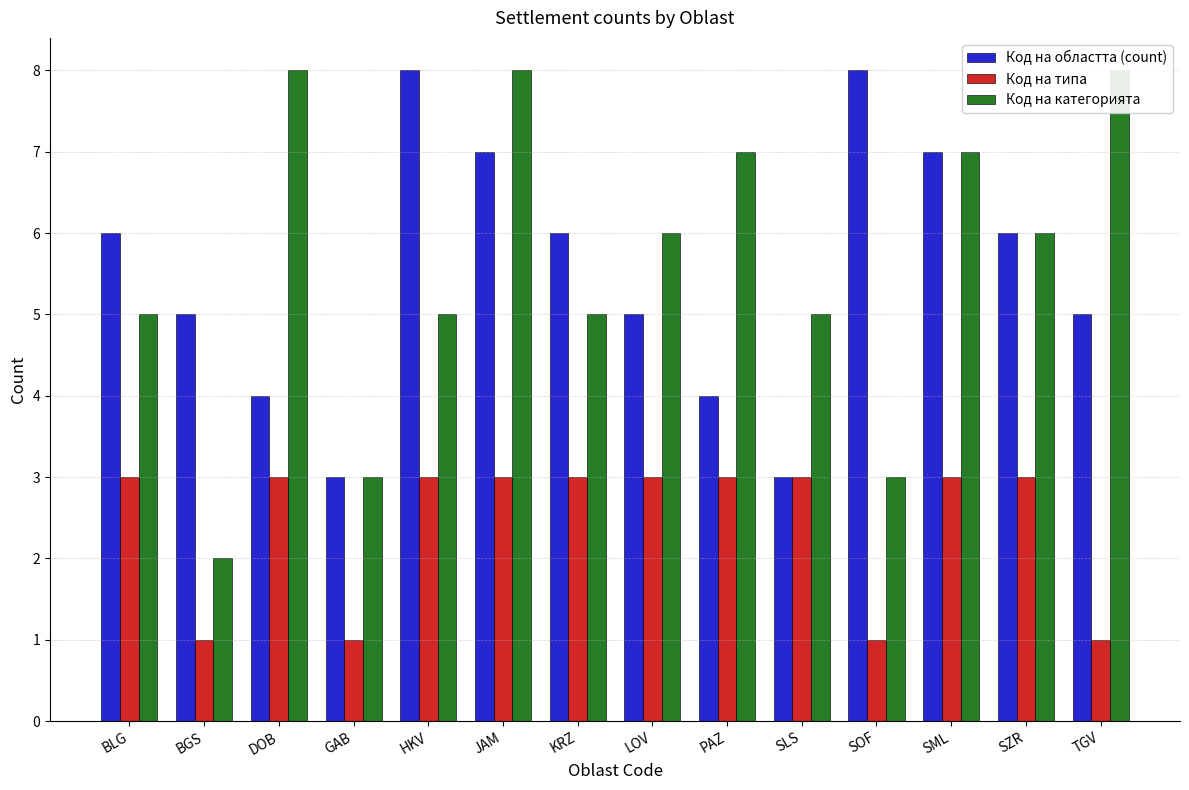

Rank the series by their maximum value, from lowest to highest.

Код на типа, Код на областта (count), Код на категорията